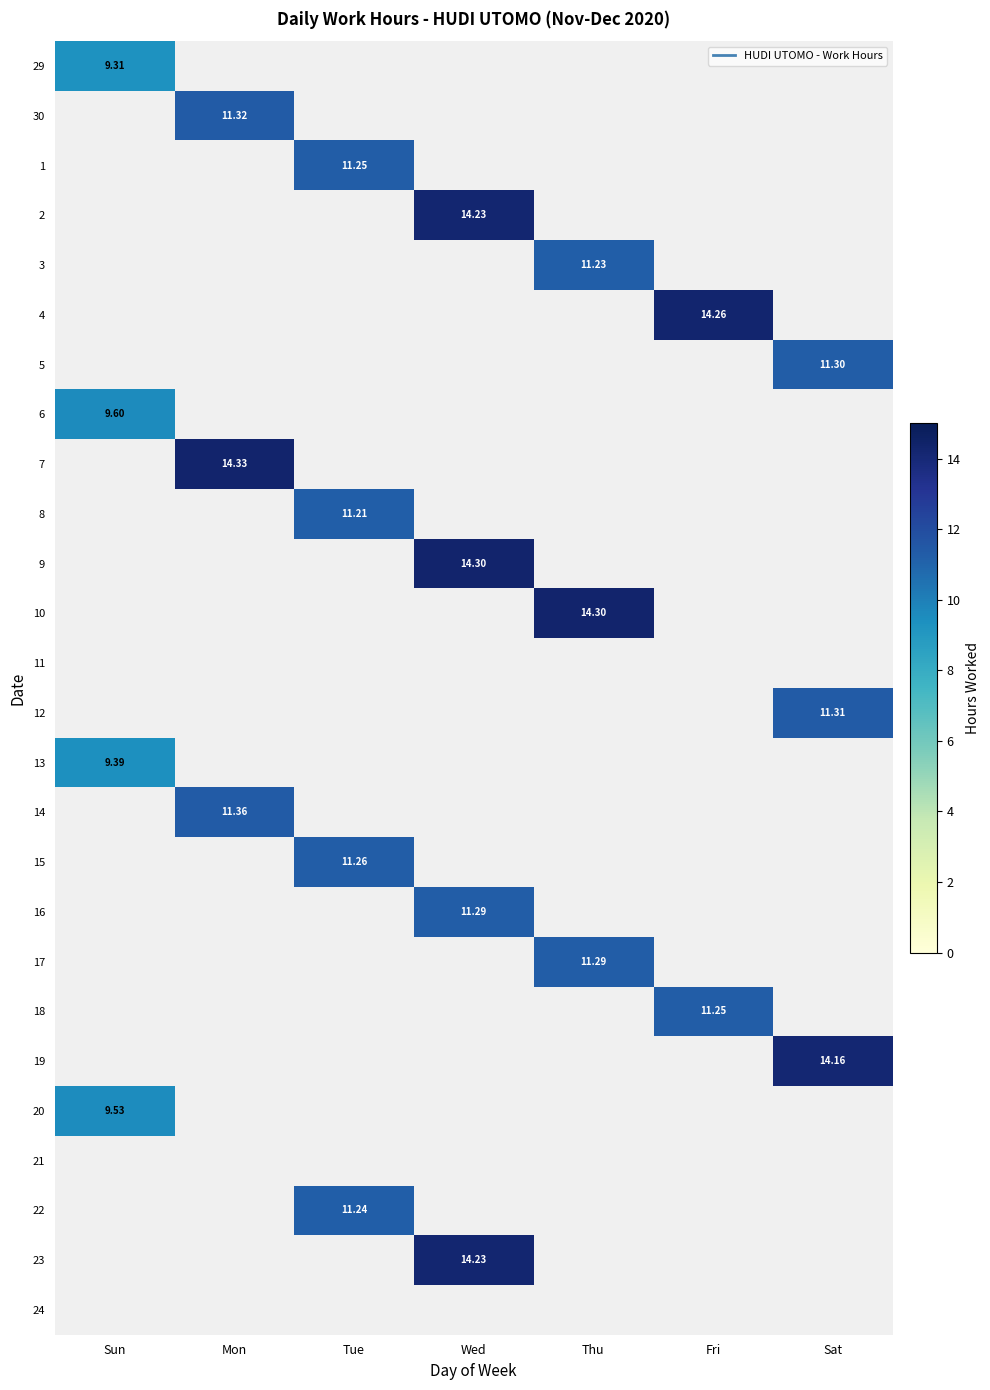

What is the greatest value displayed?

14.3